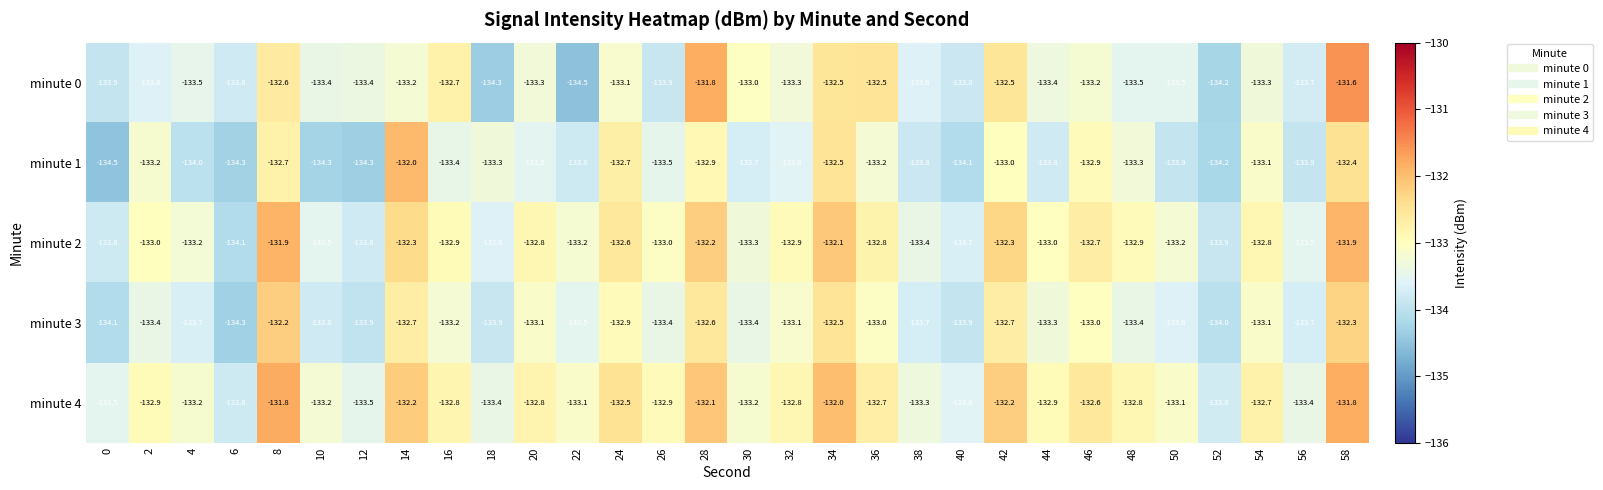

The minute 1 series shows -133.7 at 30. True or false?

True